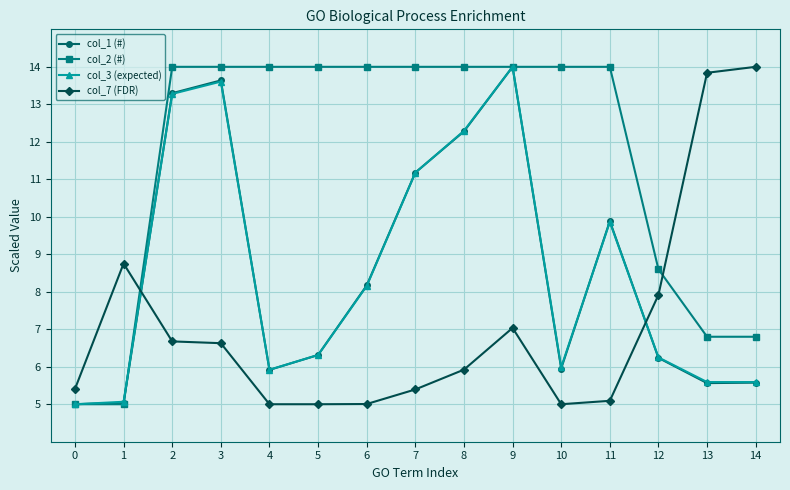

What is the average value of the col_1 (#) series?

8.5